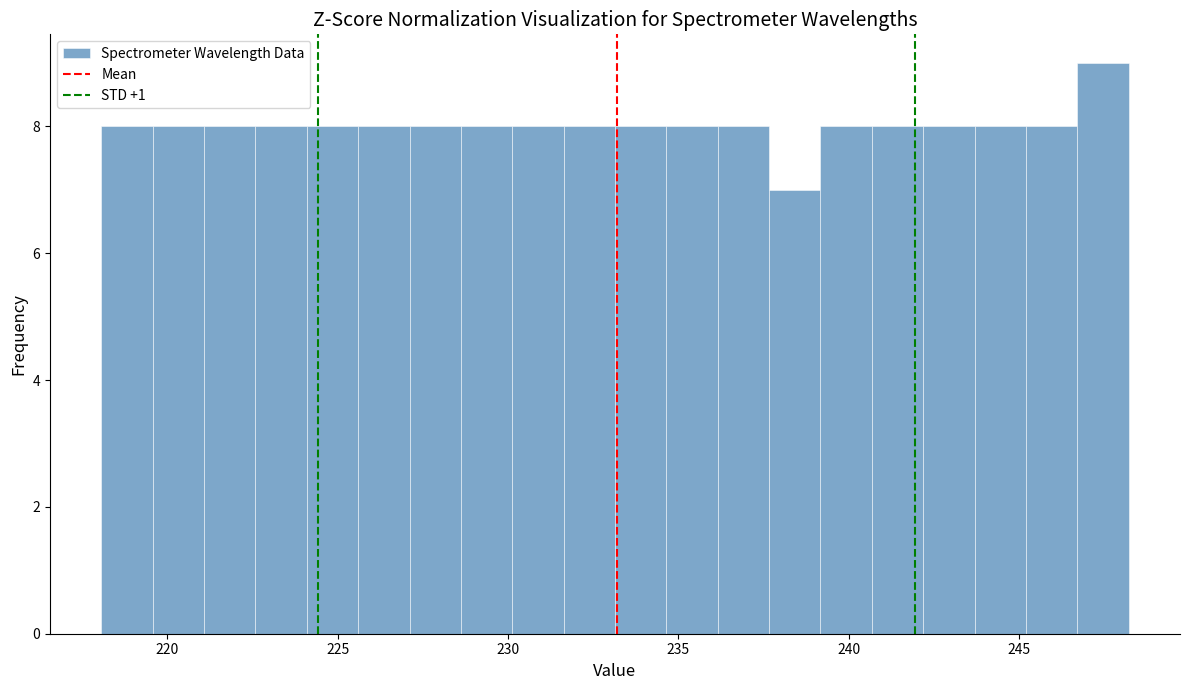

Around what value on the x-axis is the tallest bar? Give the approximate position of its centre, as read against the axis.

247.5